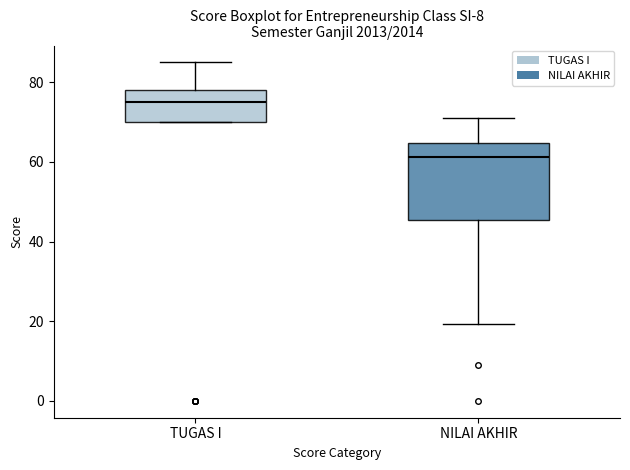

Which box's median line is the lowest?

NILAI AKHIR